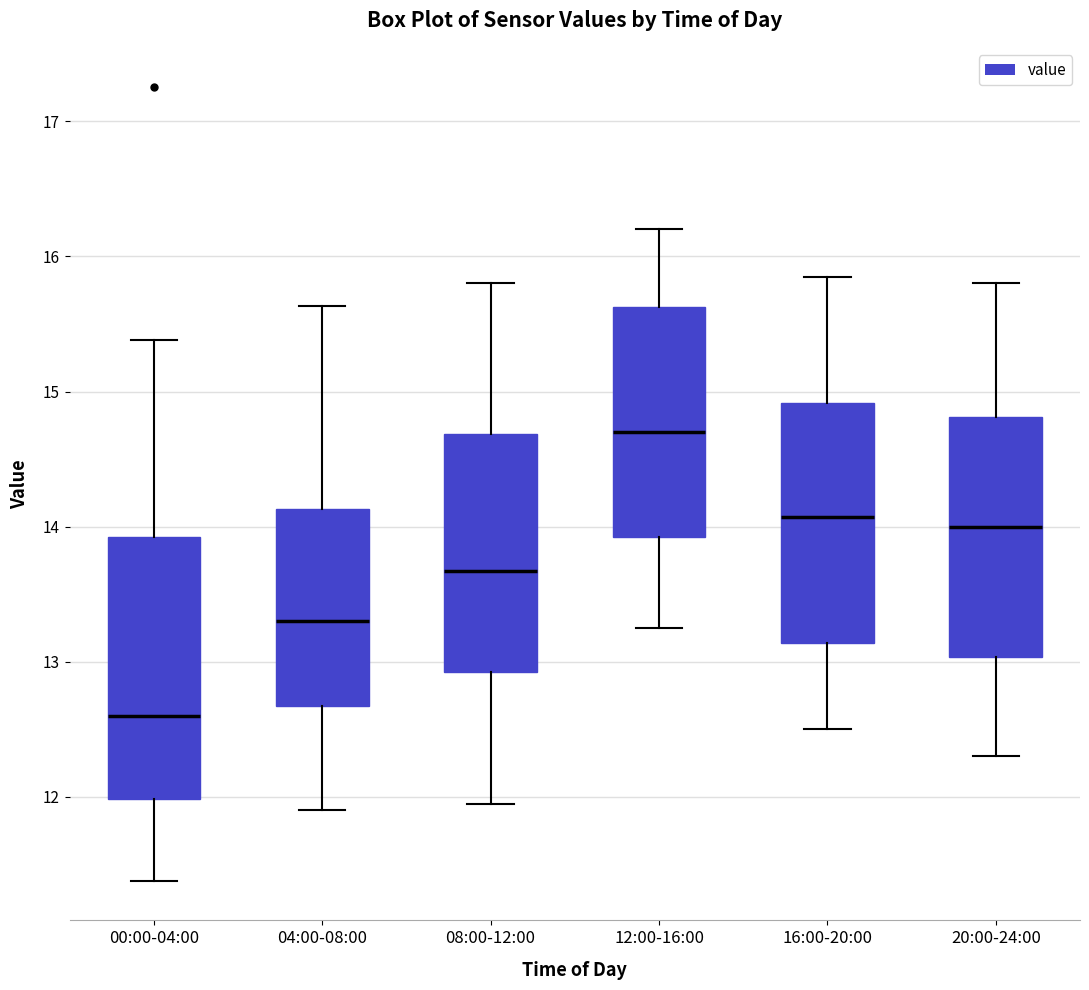

Where does the lower whisker of the box for 16:00-20:00 end on the y-axis? The values are not printed on the chart, so give them approximately, as read against the axis.

12.5